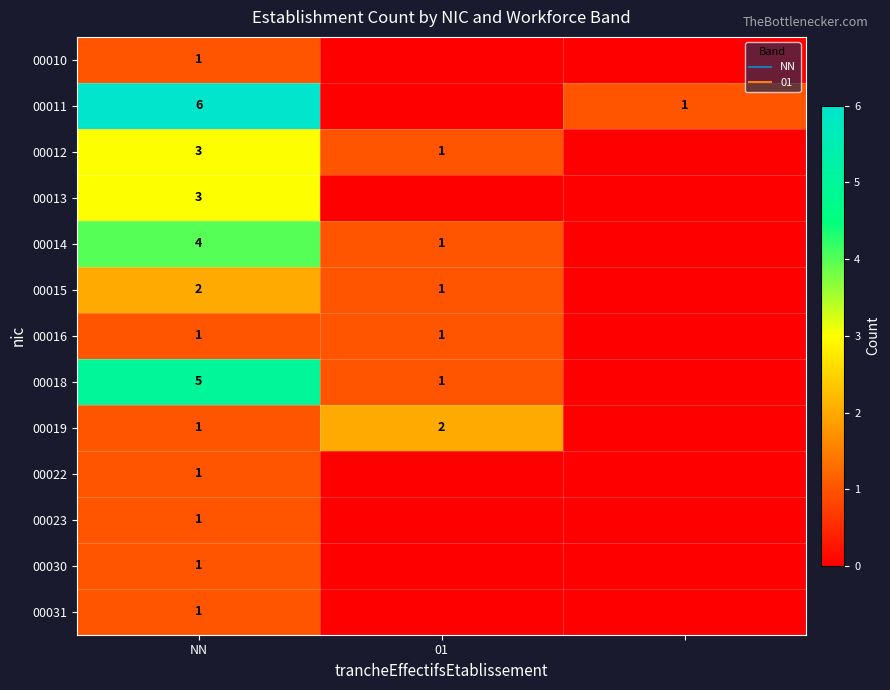

Between 2 and NN, which is larger?

NN